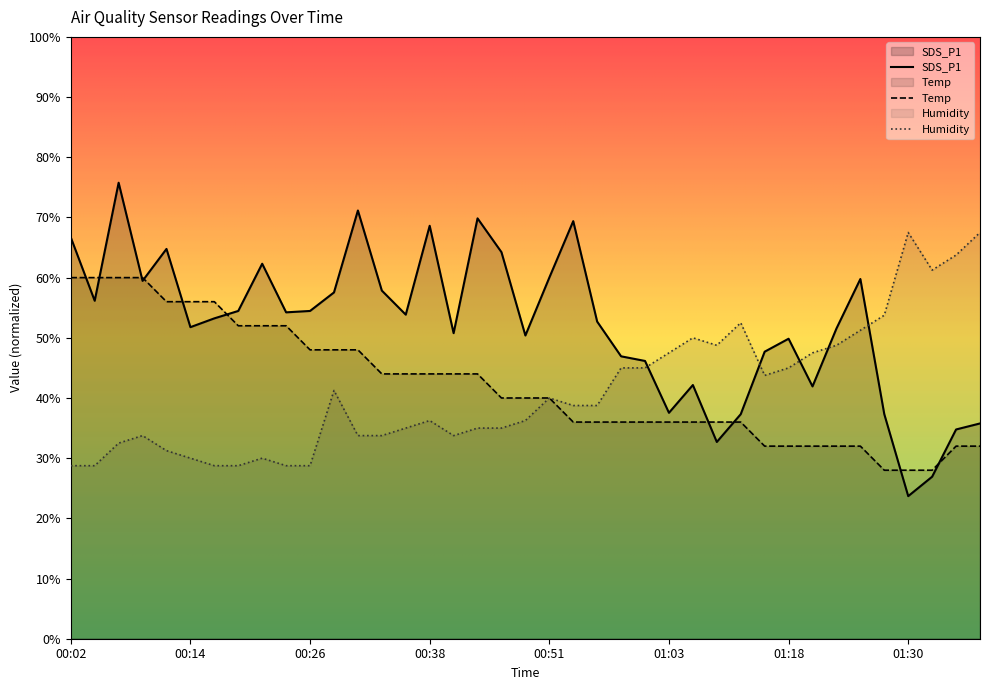

Which series has the largest total across all categories?

SDS_P1